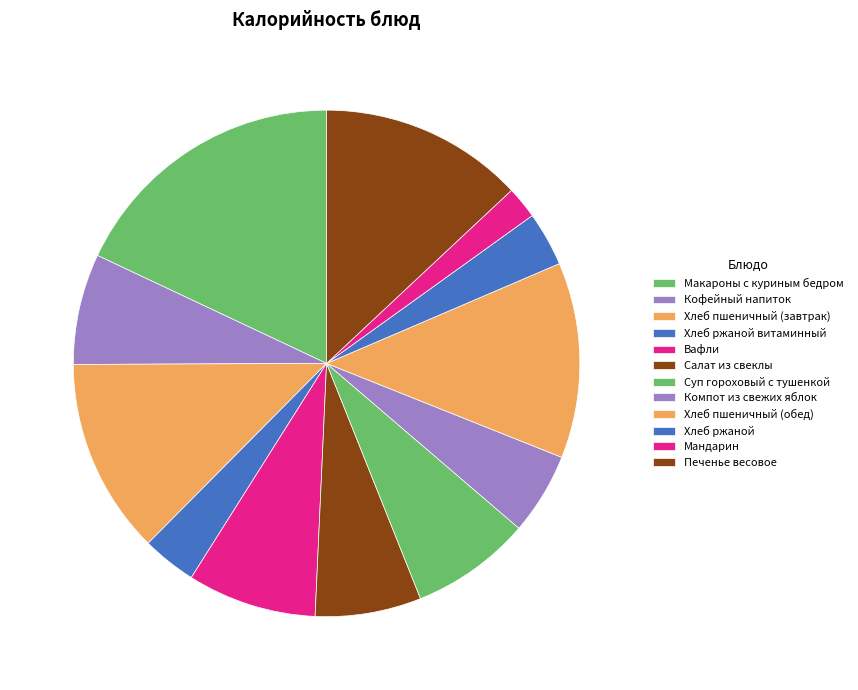

Which category has the smallest portion of the pie?

Мандарин